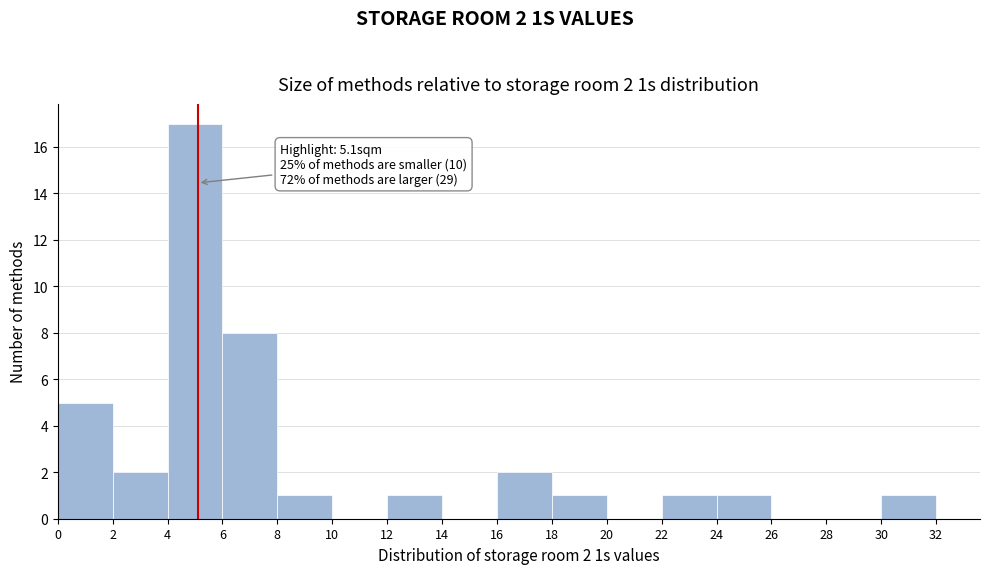

Which range on the x-axis has the tallest bar?

4 to 6